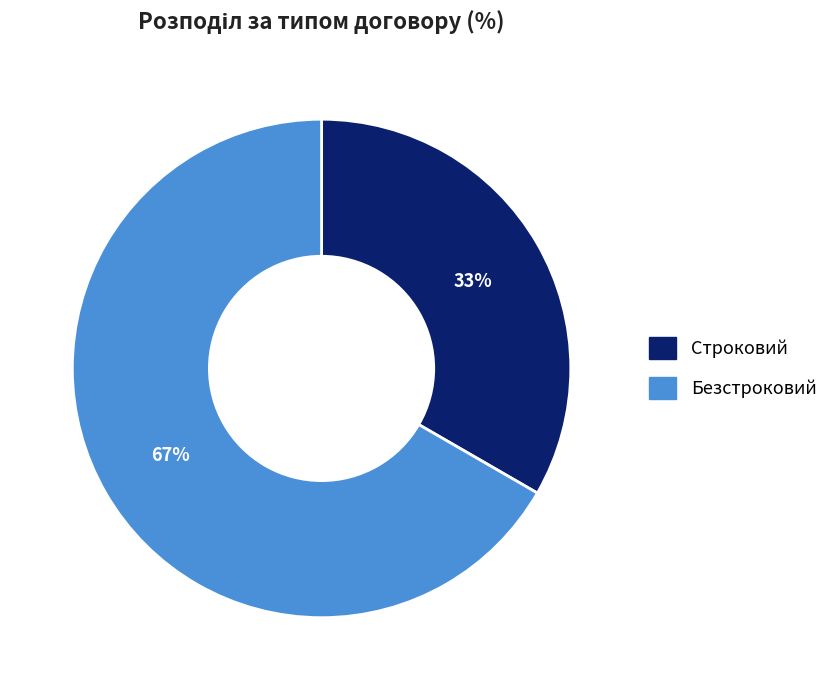

To the nearest percent, what portion does Строковий represent?

33%